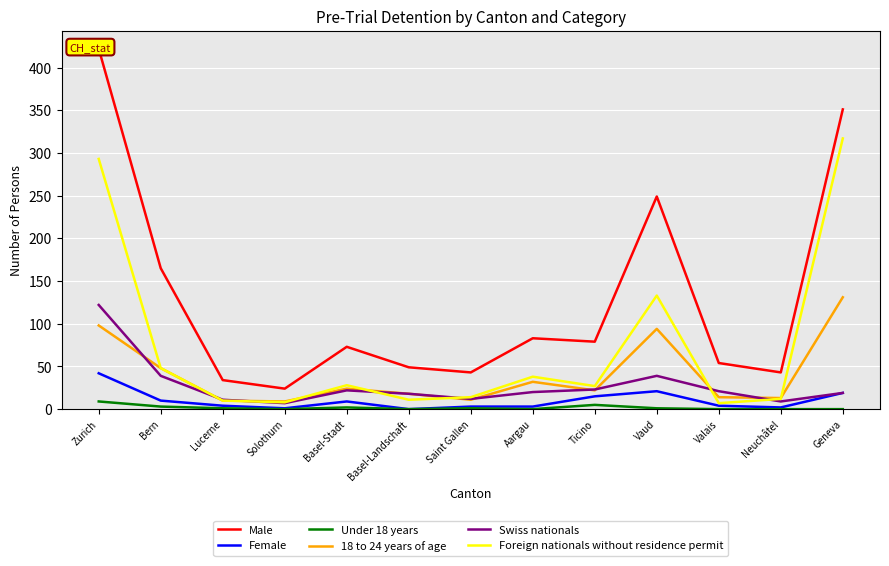

List the labels in order of Under 18 years value, smallest first.

Solothurn, Basel-Landschaft, Aargau, Valais, Neuchâtel, Geneva, Lucerne, Saint Gallen, Vaud, Basel-Stadt, Bern, Ticino, Zurich